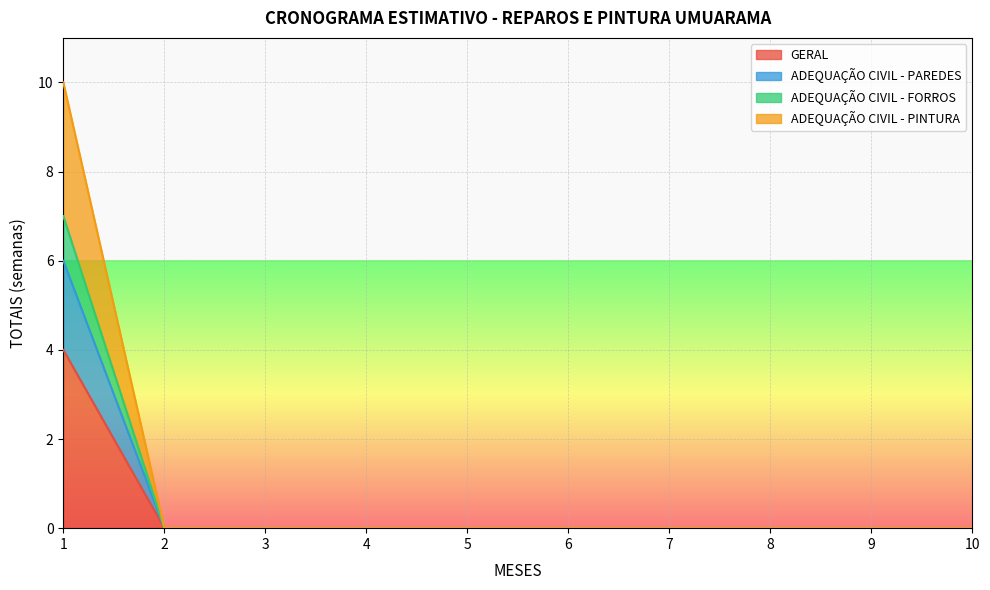

At which category is the sum across all series the highest?

1